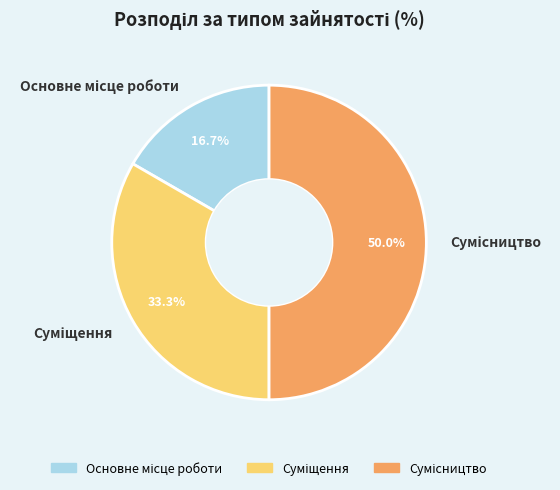

How many slices are in this pie chart?

3